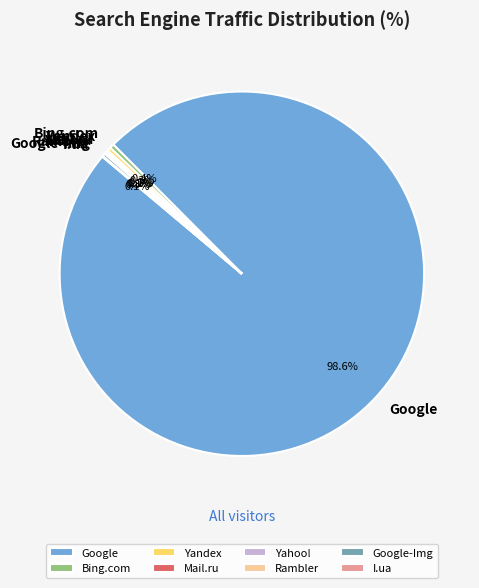

What is the largest slice in the pie chart?

Google